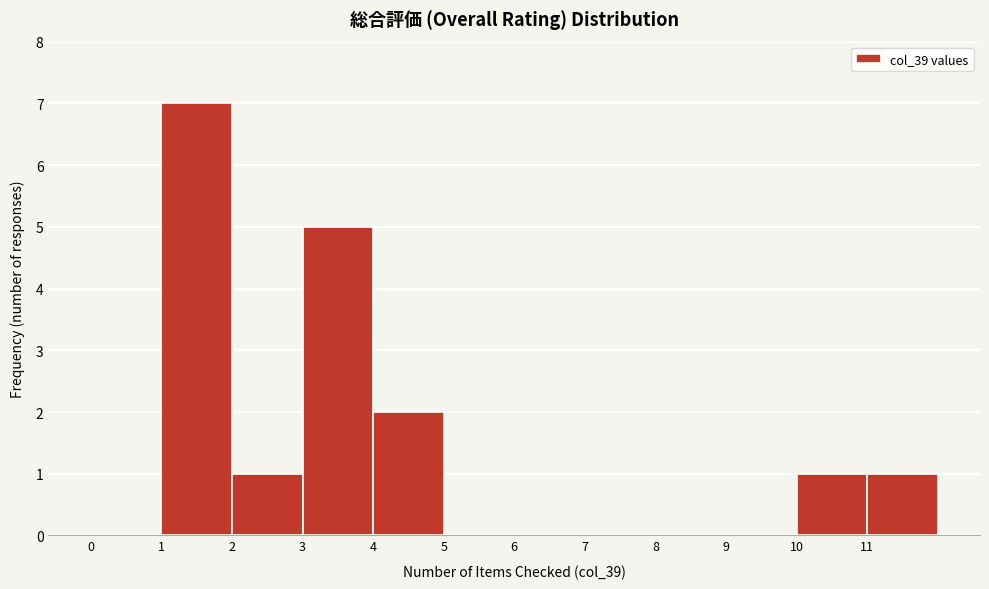

How tall is the bar that spans 10 to 11 on the x-axis? The values are not printed on the chart, so give them approximately, as read against the axis.

1